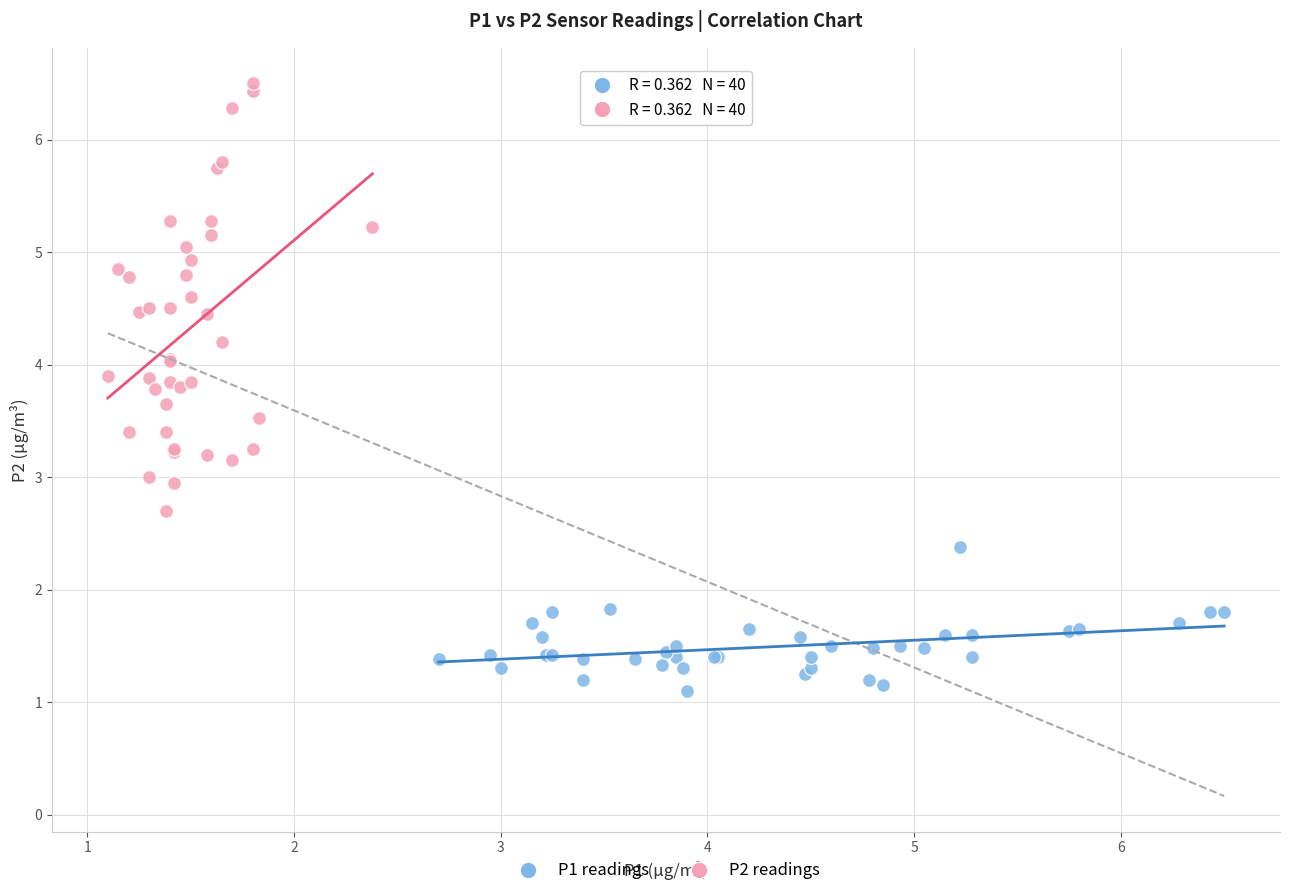

Which series reaches the maximum Y coordinate?

P2 readings